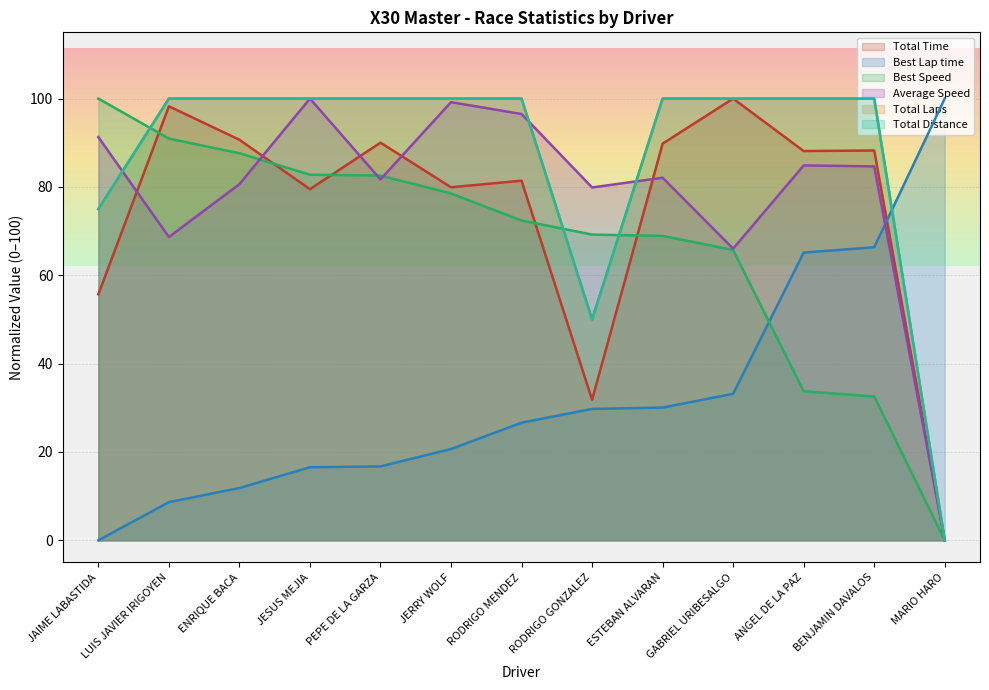

What is the difference between the second highest and minimum values in the Best Speed series?

91.0